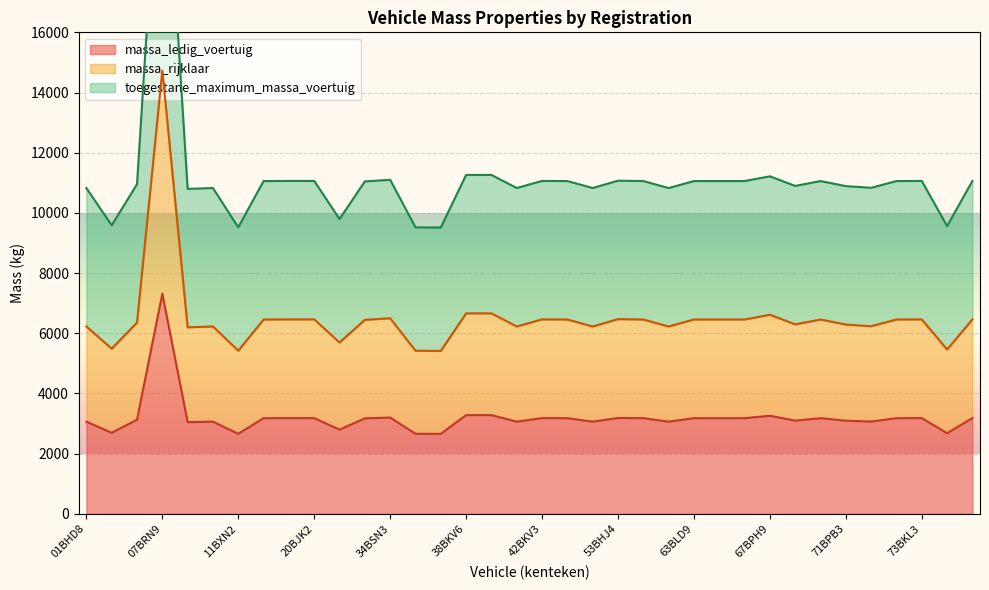

What is the sum of the toegestane_maximum_massa_voertuig values at 11BGG9 and 06BVR5?

21780